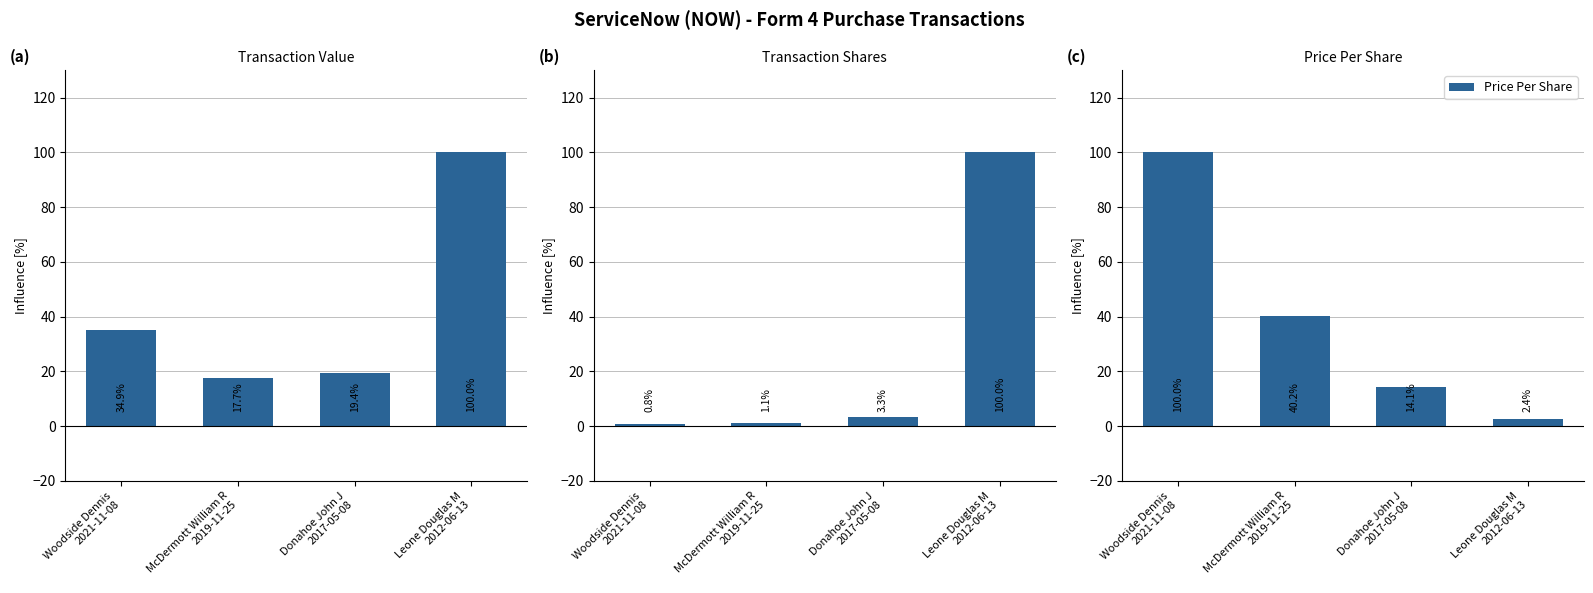

What position from the left is McDermott William R
2019-11-25?

2